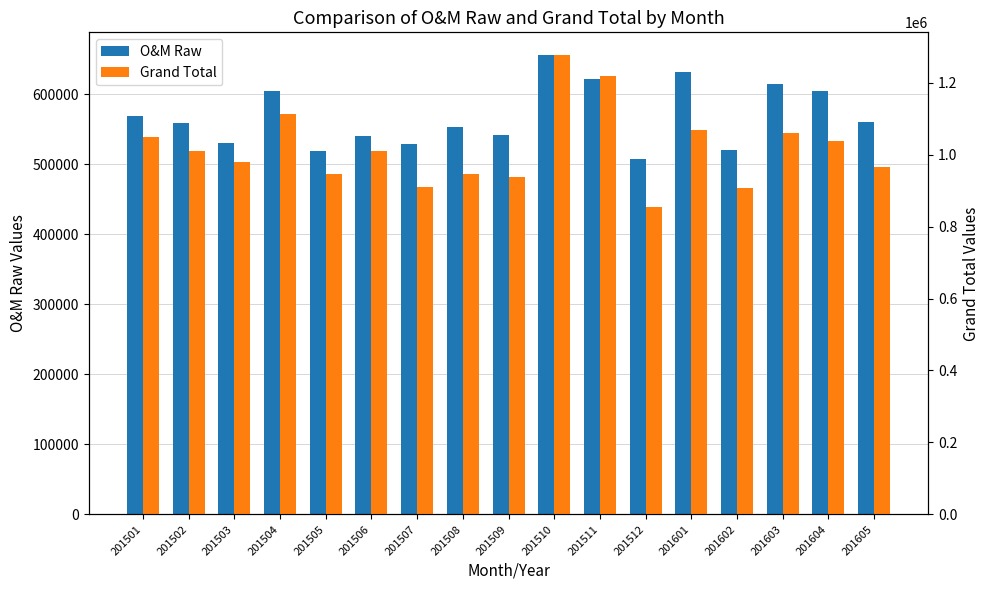

What is the sum of the O&M Raw values at 201505 and 201503?

1049517.0